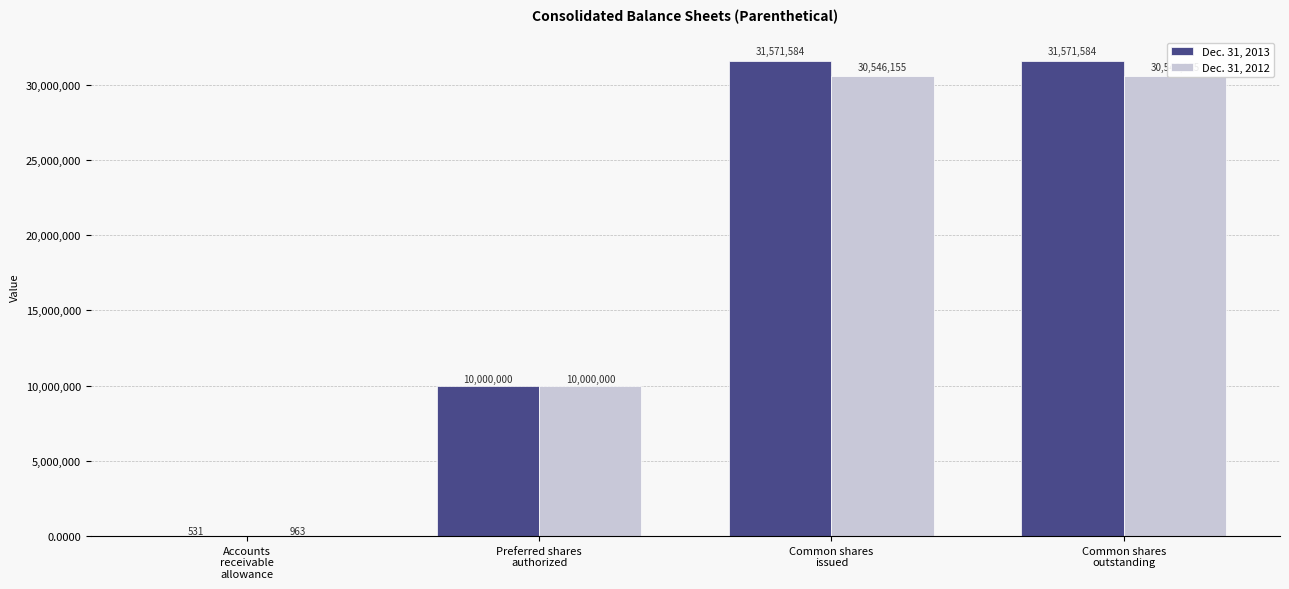

What is the label of the 2nd bar from the left?

Preferred shares
authorized